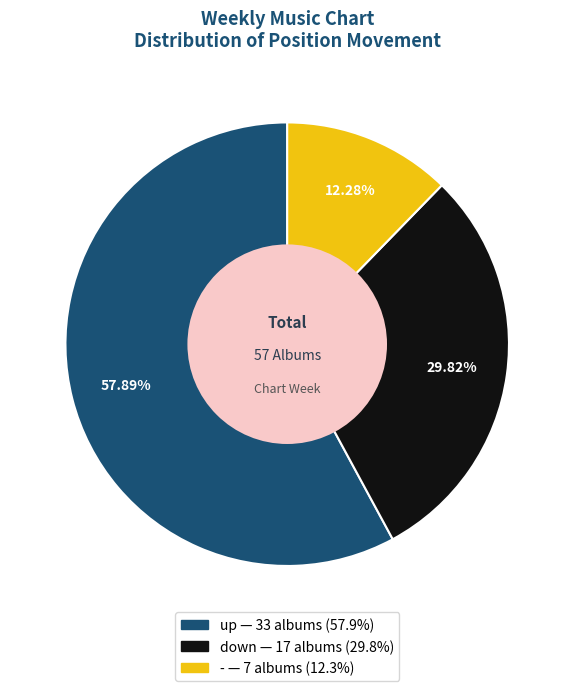

To the nearest percent, what is the average slice percentage?

33%